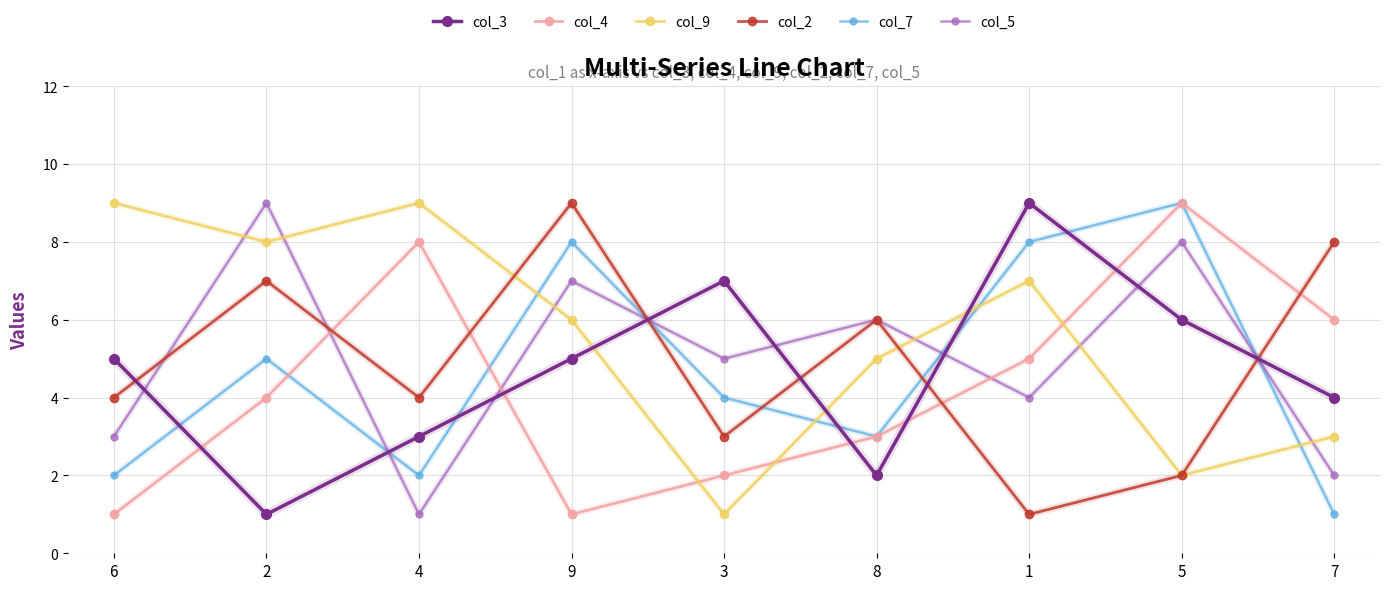

What is the difference between the highest and lowest values at 8?

4